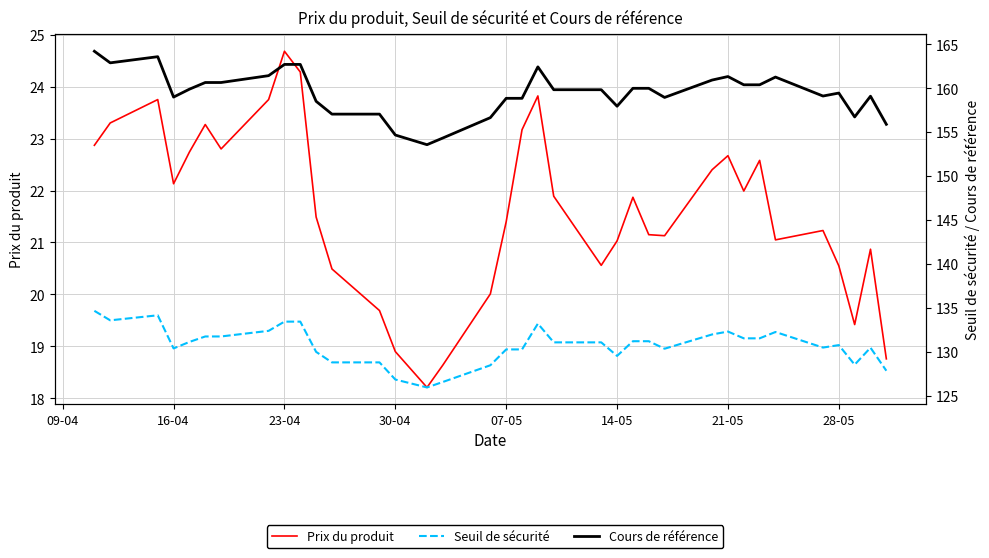

What are all the series names shown in the legend?

Prix du produit, Seuil de sécurité, Cours de référence